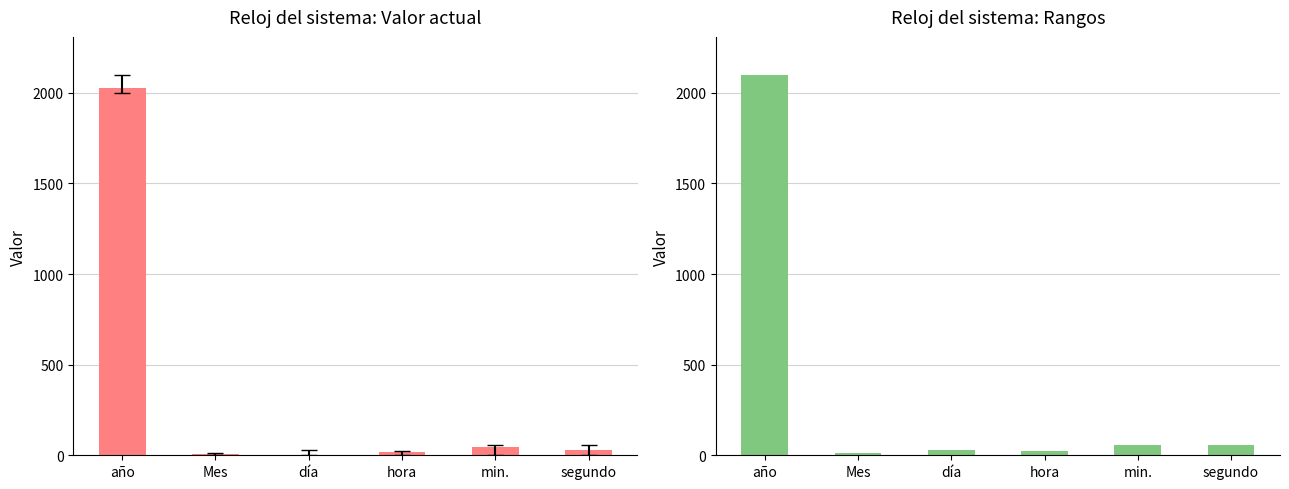

Reading left to right, transcribe all the data shown in this chart.

Valor actual: 2025	9	4	17	48	31
Rango máximo: 2099	12	31	23	59	59